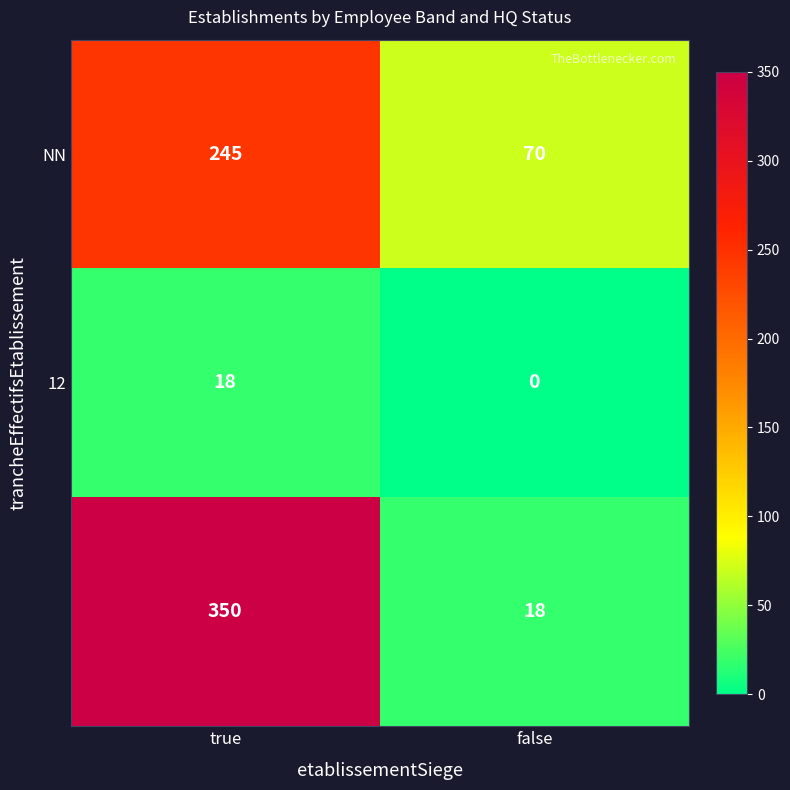

What is the greatest value displayed?

350